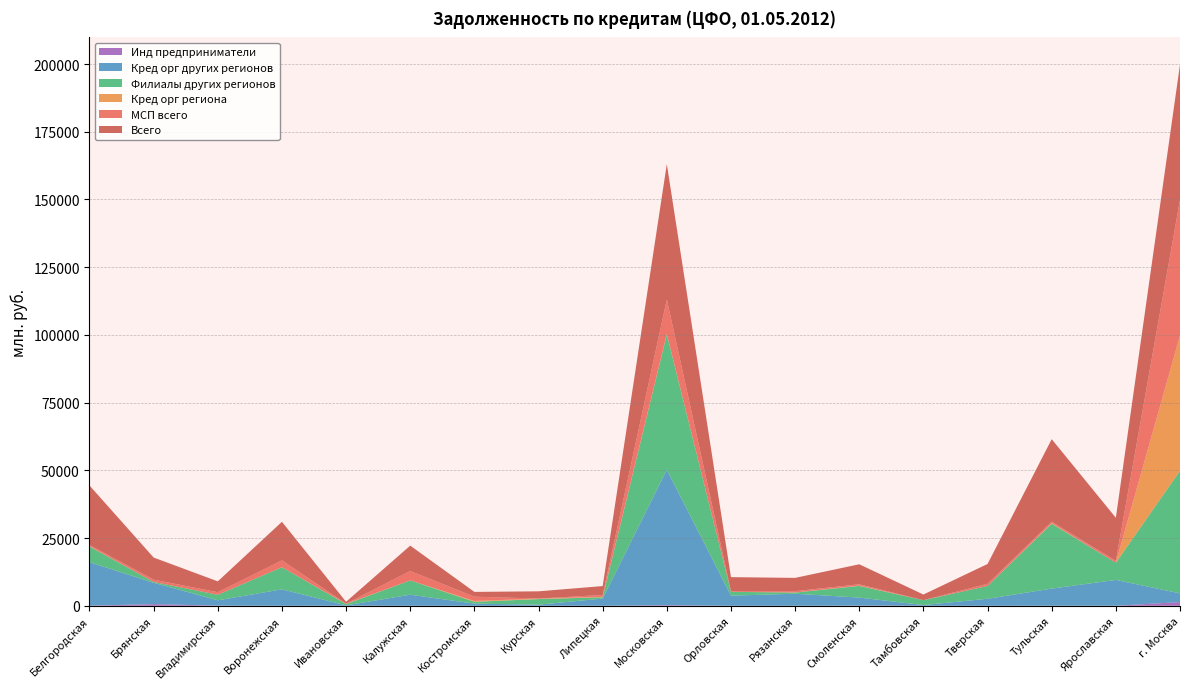

At which category is the sum across all series the highest?

г. Москва